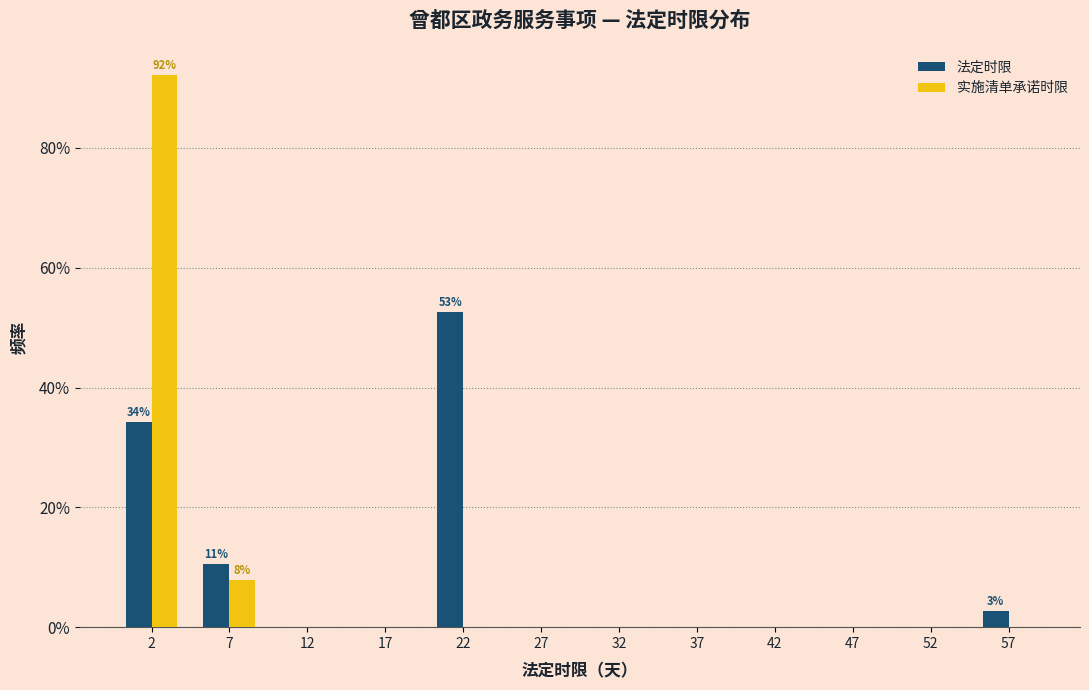

In the 法定时限 series, which range on the x-axis has the tallest bar?

20 to 25